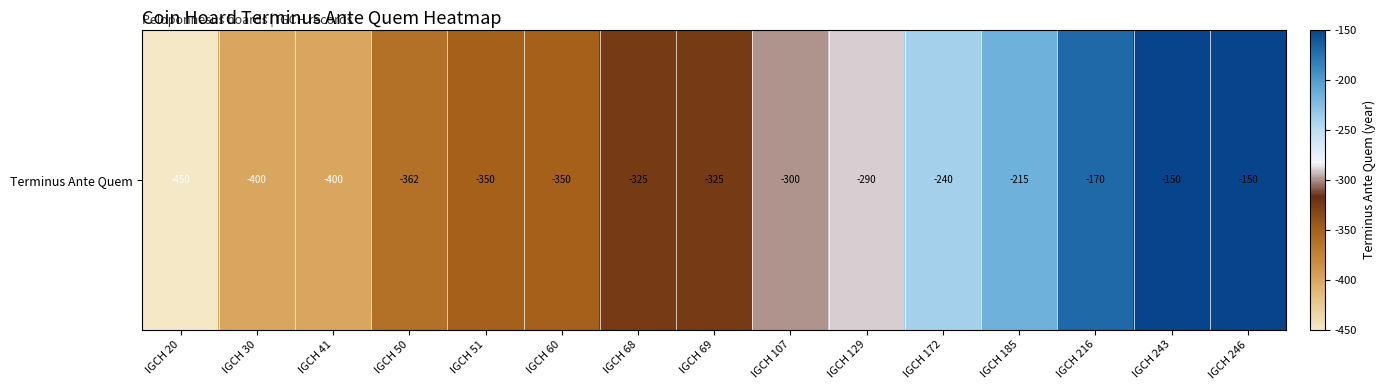

What is the sum of all values?

-4477